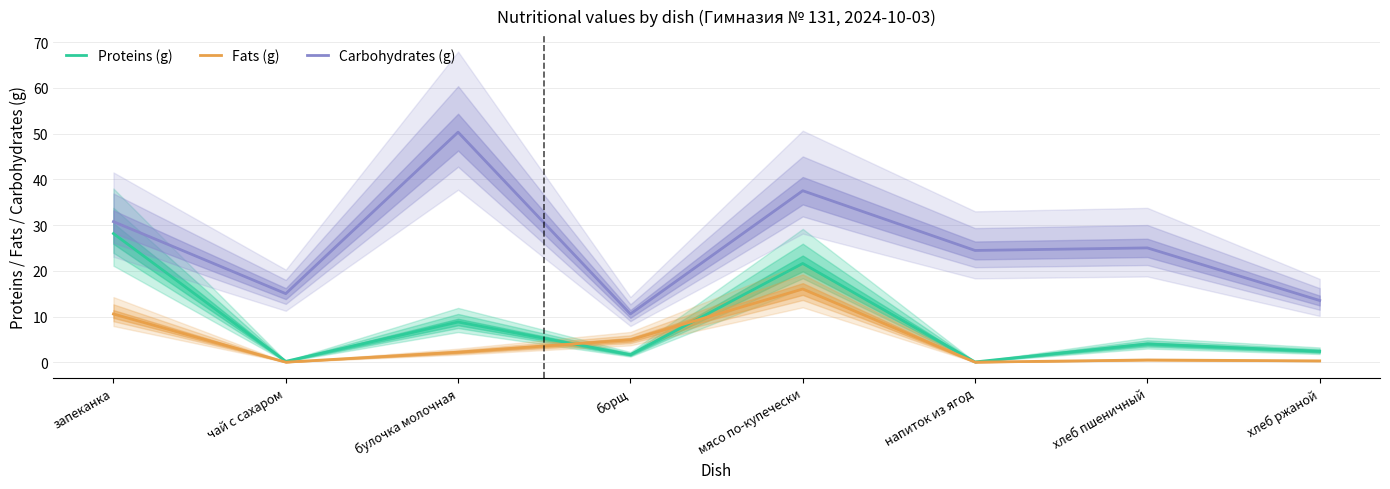

What is the difference between the second highest and second lowest values in the Fats (g) series?

10.5